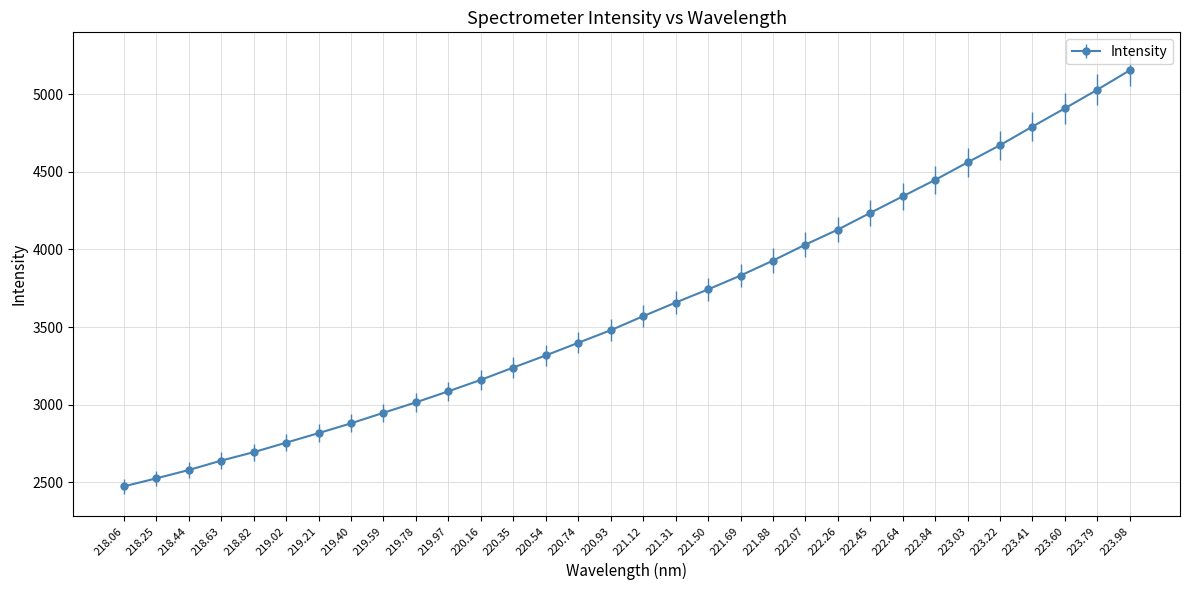

At which label does the data first exceed 3569?

221.12